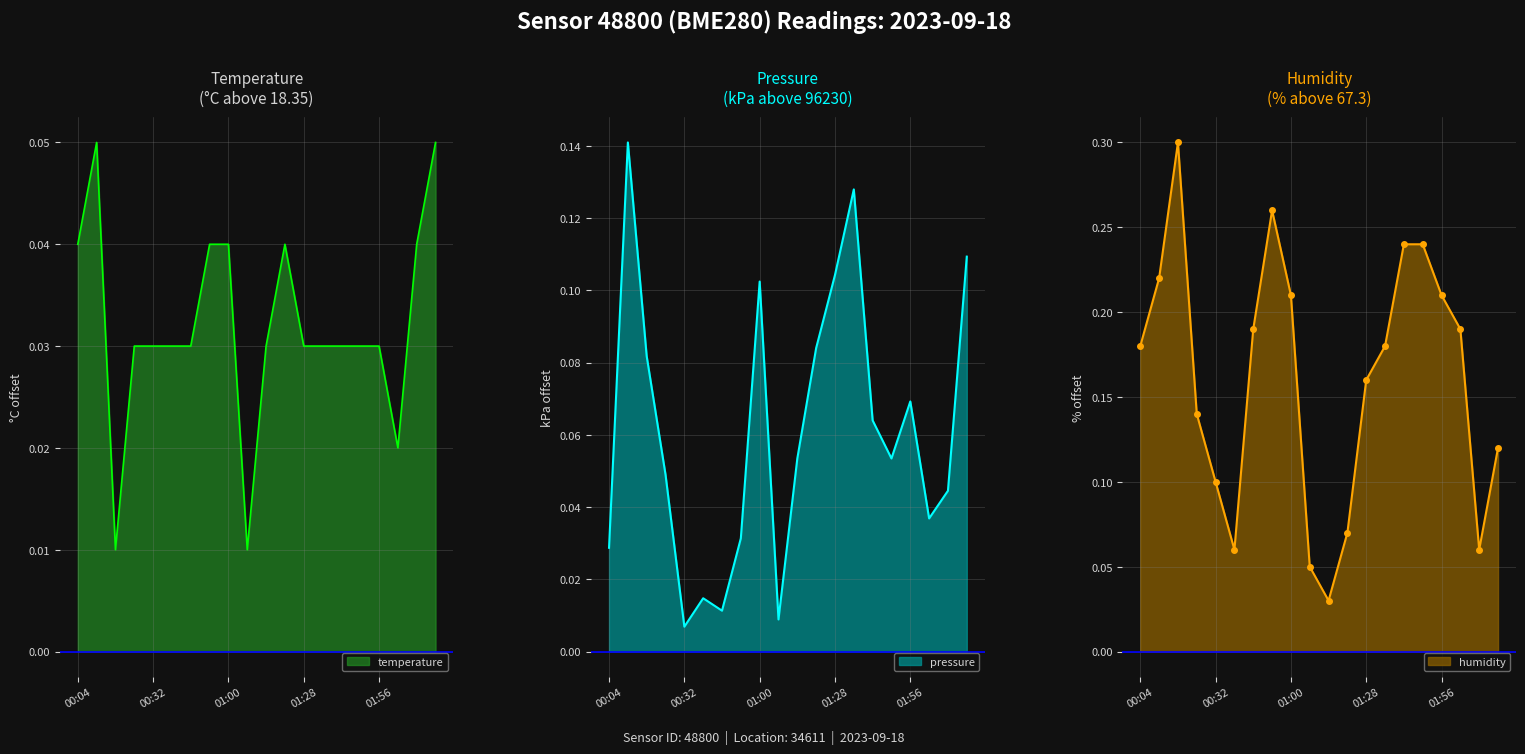

The value of pressure at 01:14 is 0.1. True or false?

True